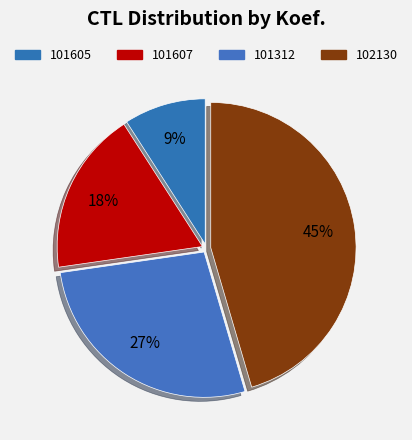

How many slices are in this pie chart?

4